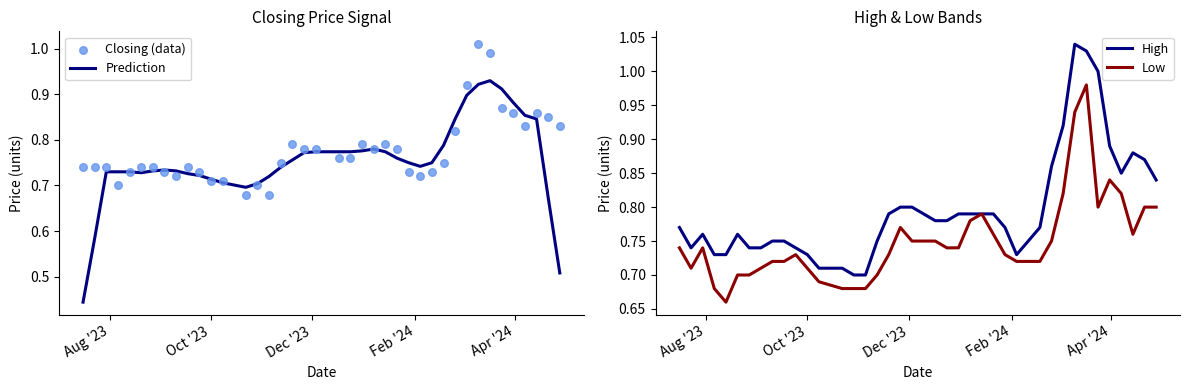

What are all the series names shown in the legend?

Prediction, Closing (data), High, Low